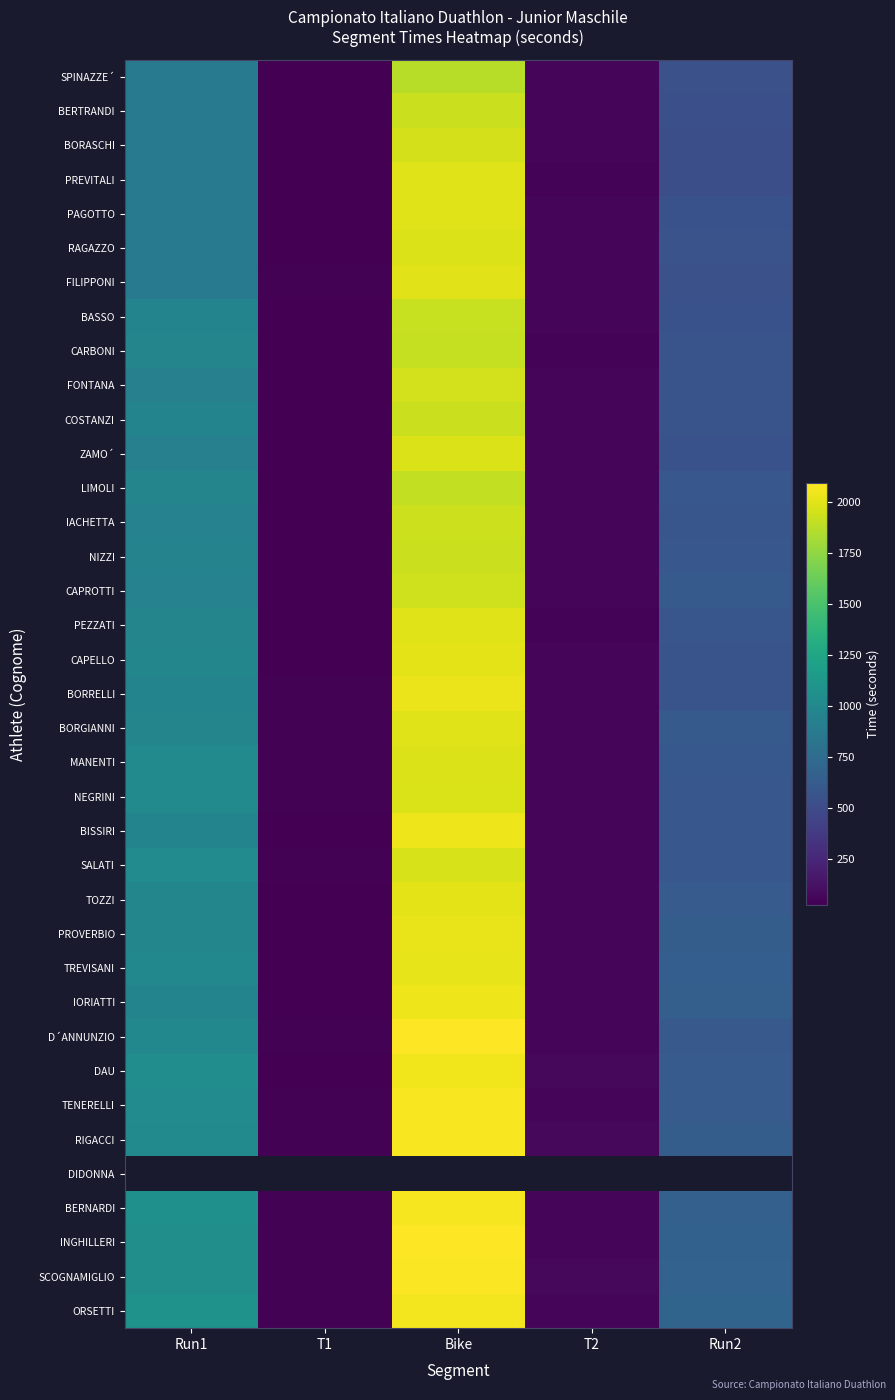

How many data points does each series have?

5